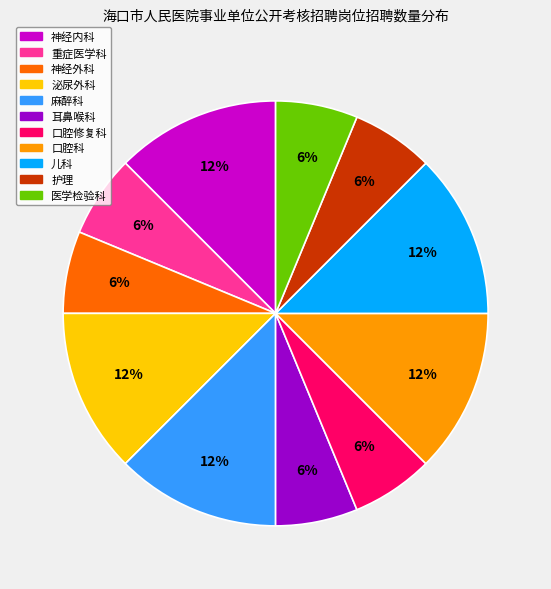

Is it true that 神经内科 is 24% of the pie?

False